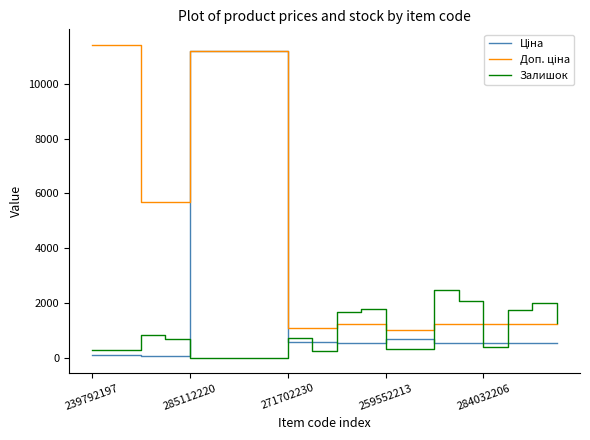

What is the maximum value shown in the chart?

11410.0